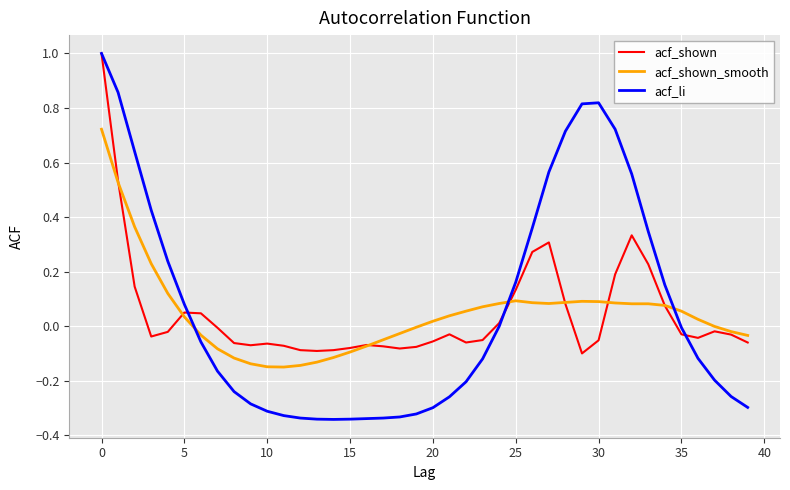

Which series has the largest range (max minus min)?

acf_li